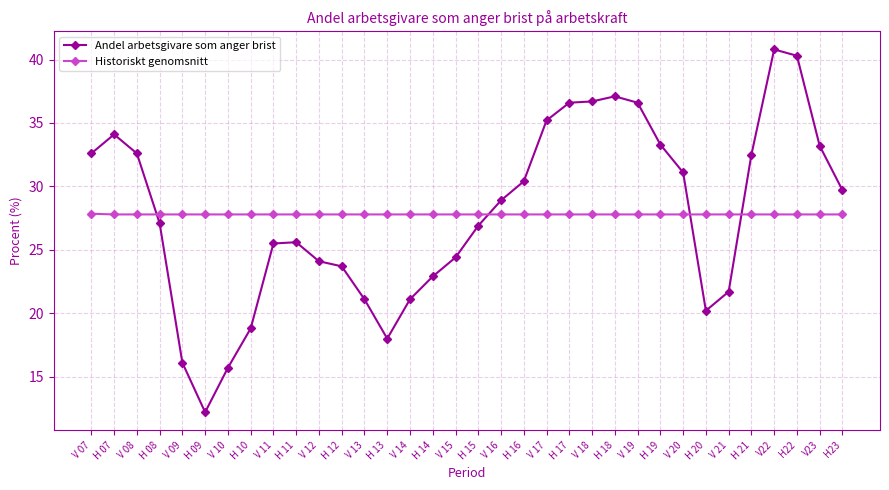

How many values in the Andel arbetsgivare som anger brist series exceed 28?

17